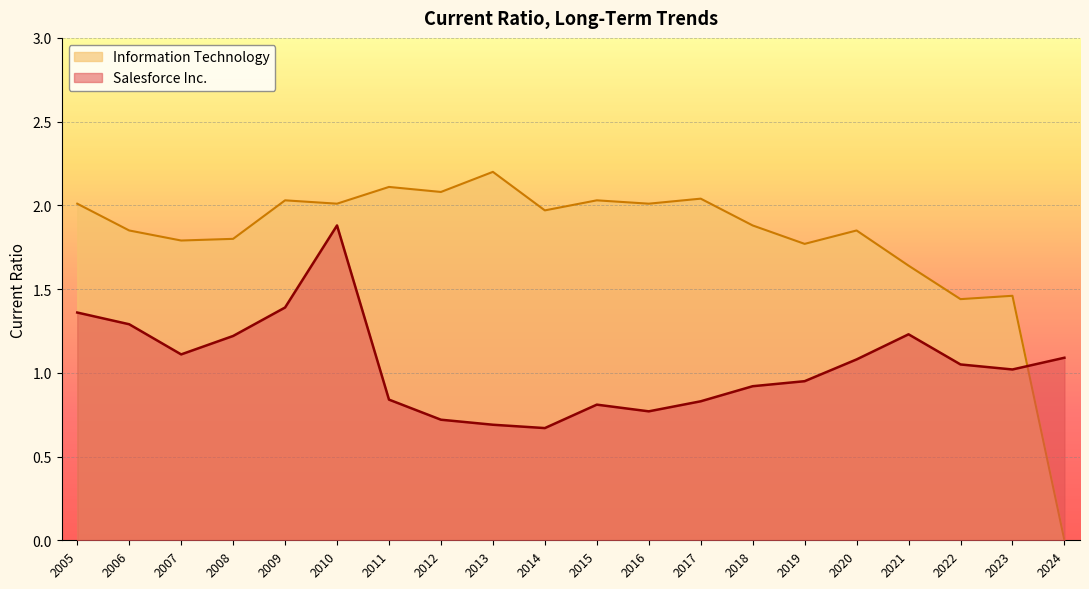

What is the sum of the Salesforce Inc. values at 2012 and 2020?

1.8